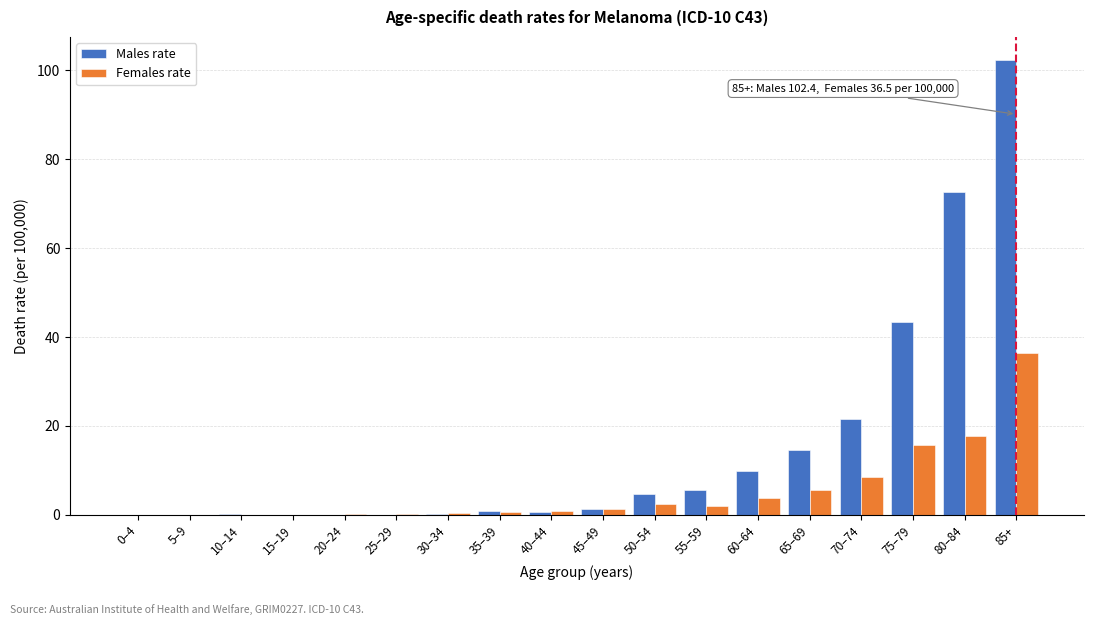

What is the total value across all series at 75–79?

59.1